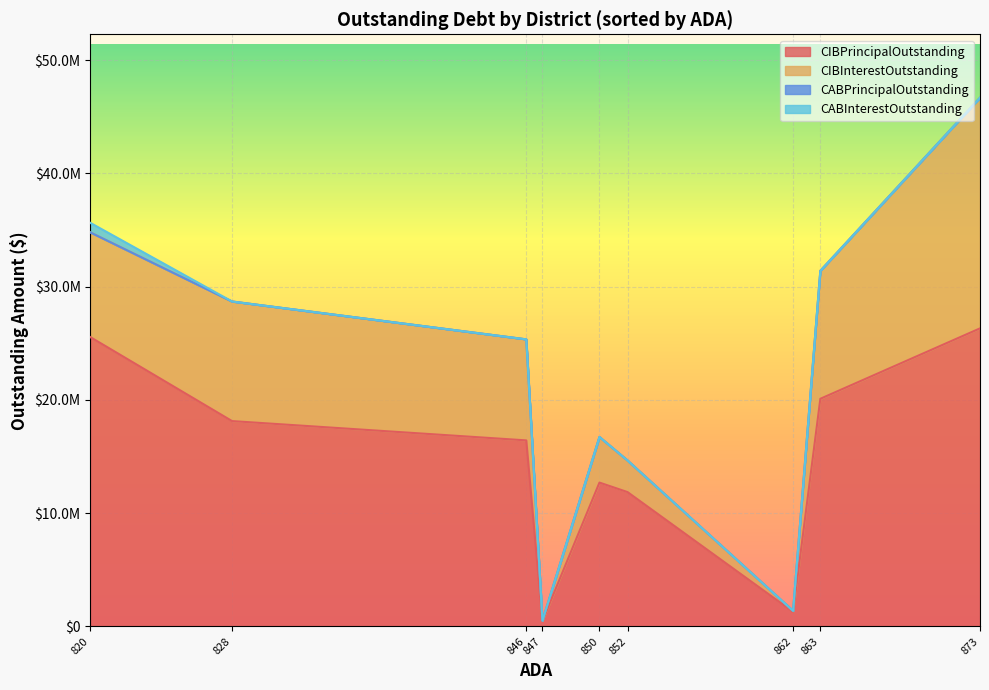

How many interior local valleys does the CIBInterestOutstanding series have?

2